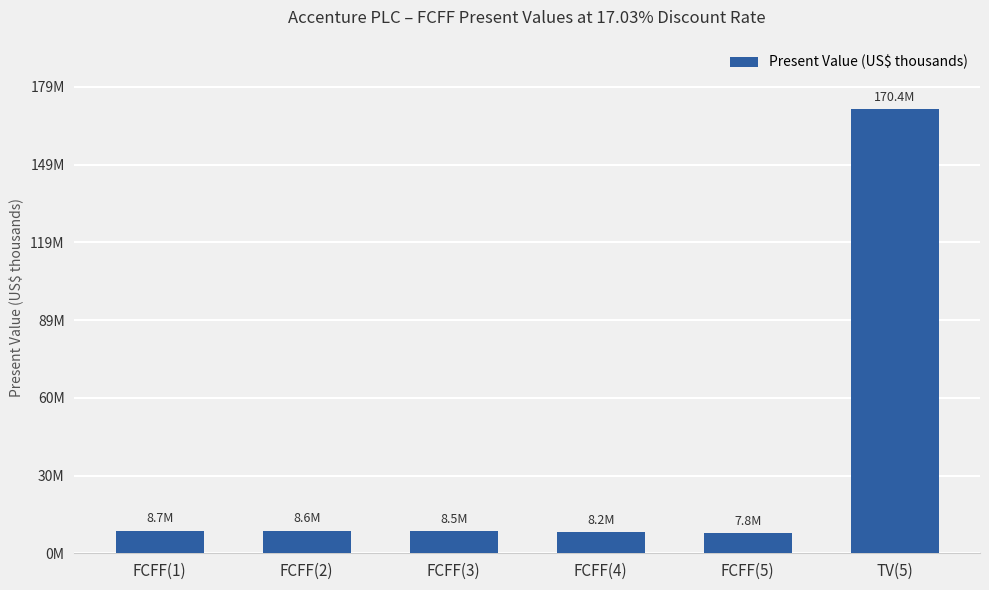

What position from the left is FCFF(1)?

1